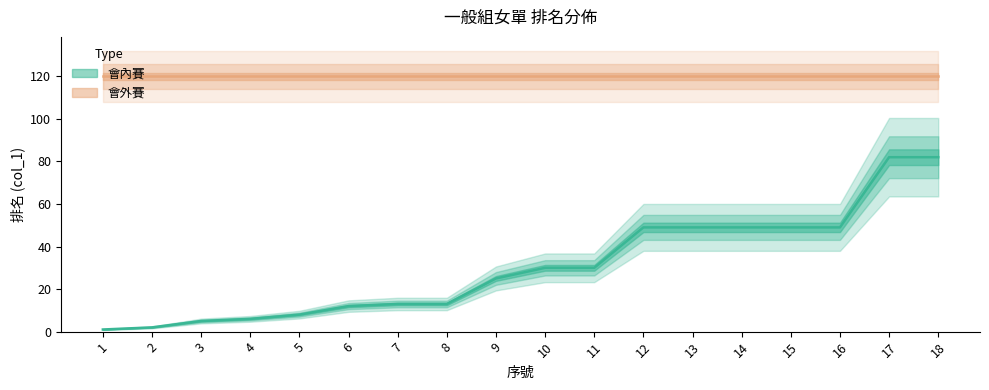

What is the minimum value shown in the chart?

1